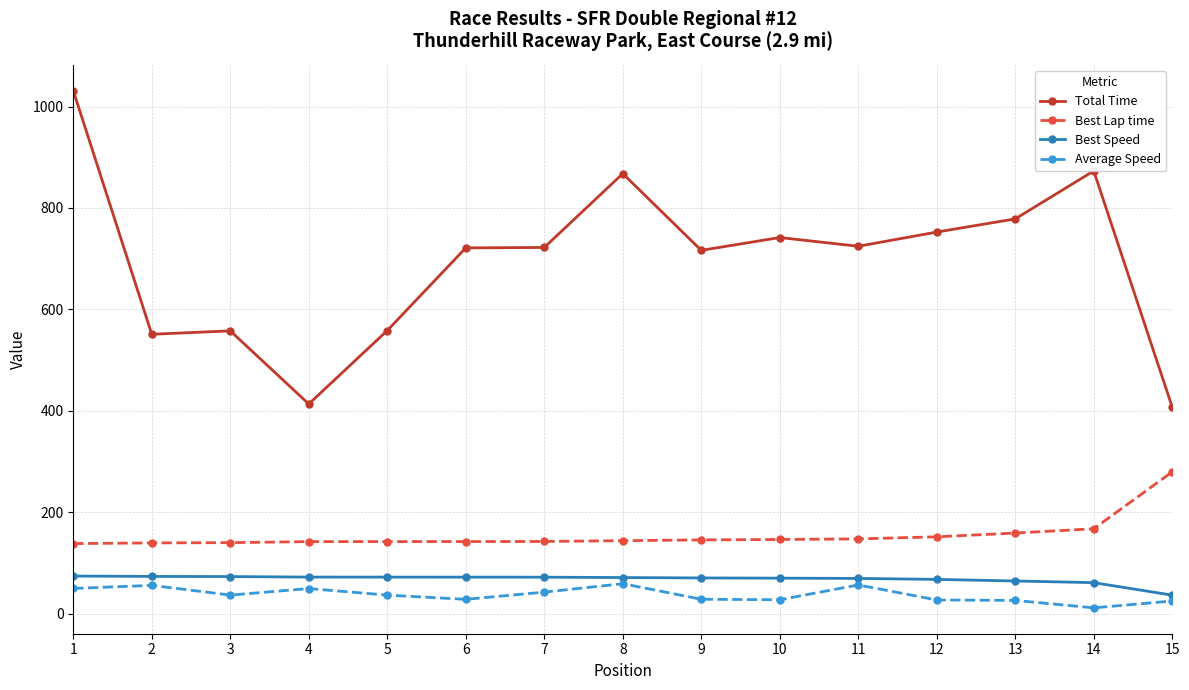

What is the lowest value of the Total Time series?

407.4